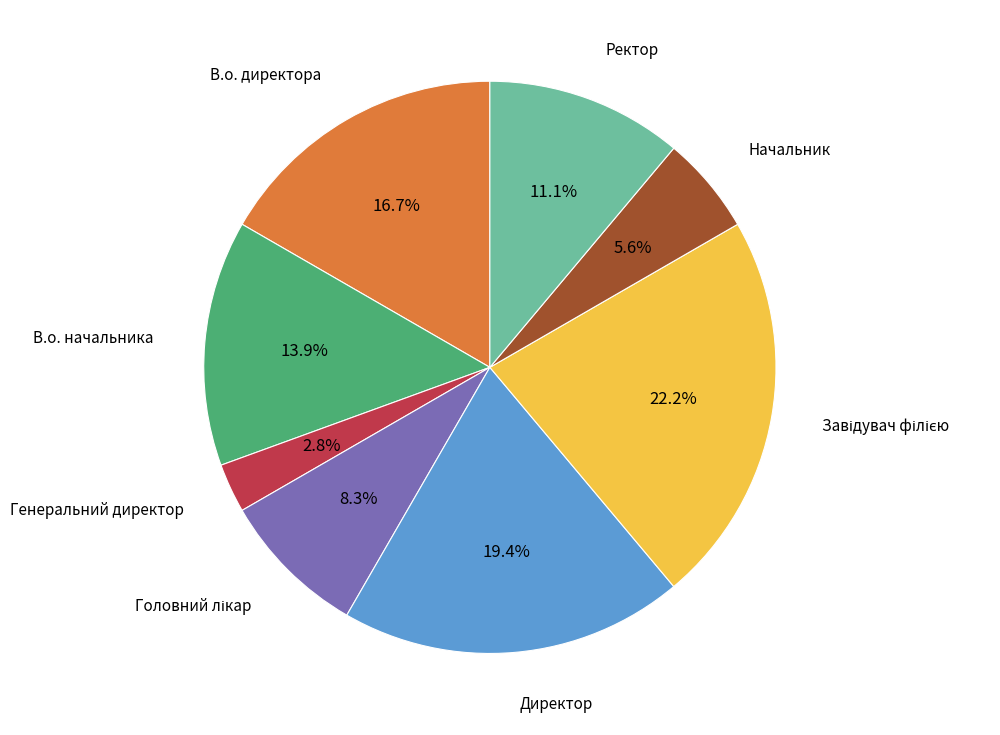

Is there any slice that represents more than half of the pie?

No